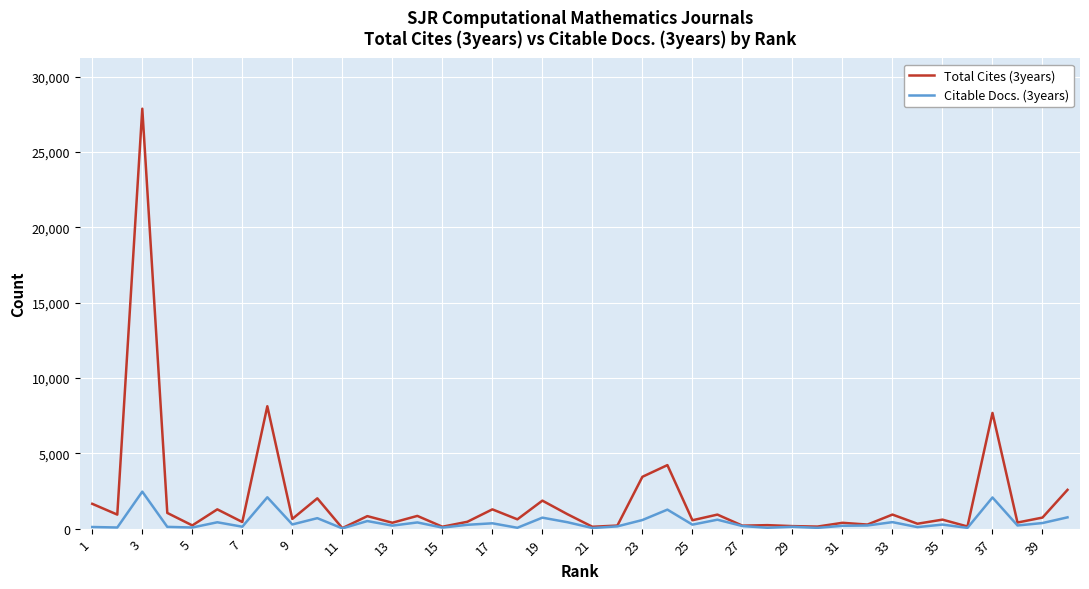

What is the maximum value for Total Cites (3years)?

27877